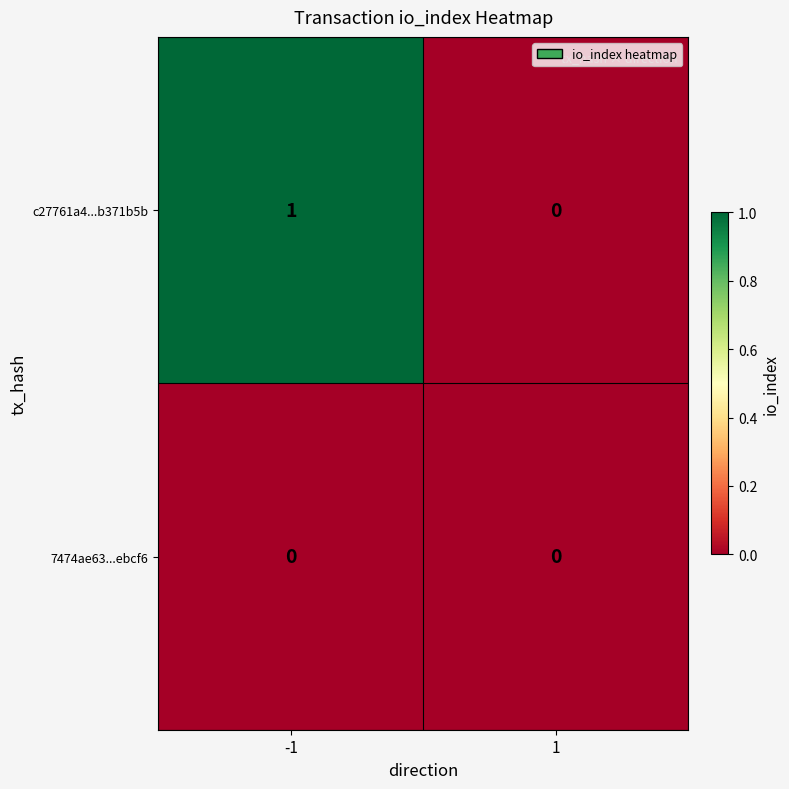

Which series has the largest range (max minus min)?

c27761a4...b371b5b